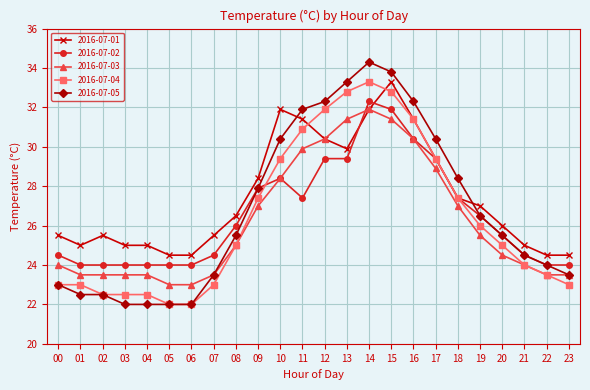

What is the approximate value of 2016-07-03 at 02?

23.5